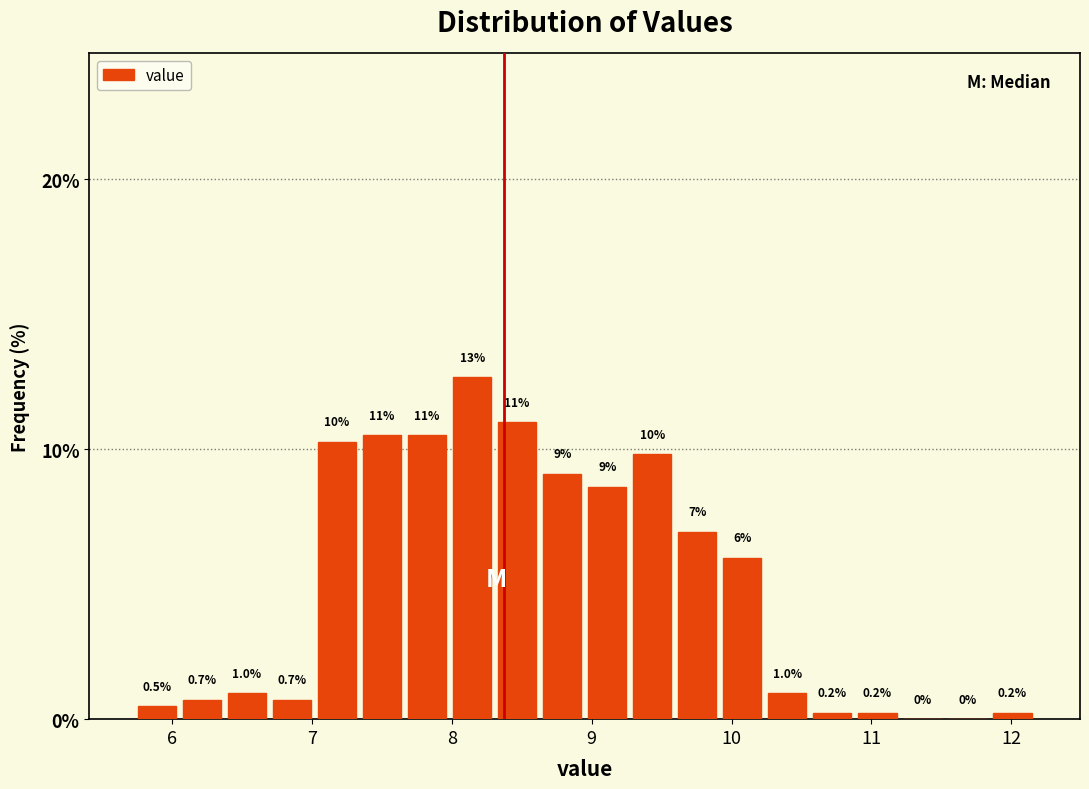

Read against the x-axis, roughly where is the centre of the tallest bar?

8.1